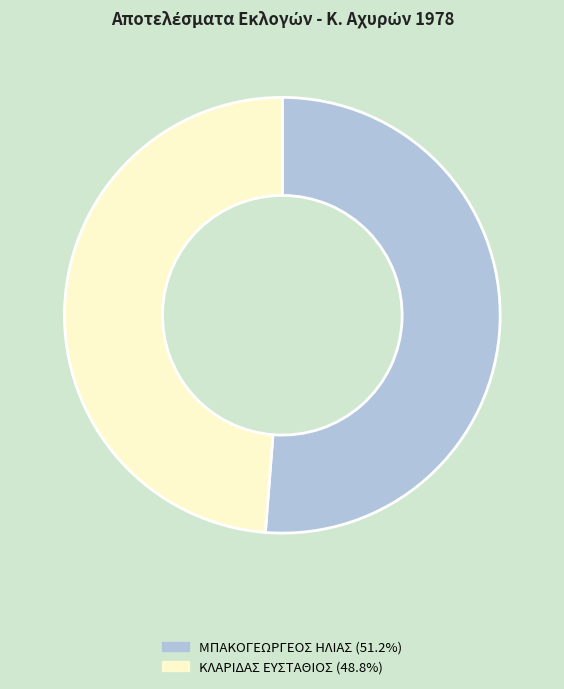

What is the ratio of the value at ΚΛΑΡΙΔΑΣ ΕΥΣΤΑΘΙΟΣ to the value at ΜΠΑΚΟΓΕΩΡΓΕΟΣ ΗΛΙΑΣ?

1.0